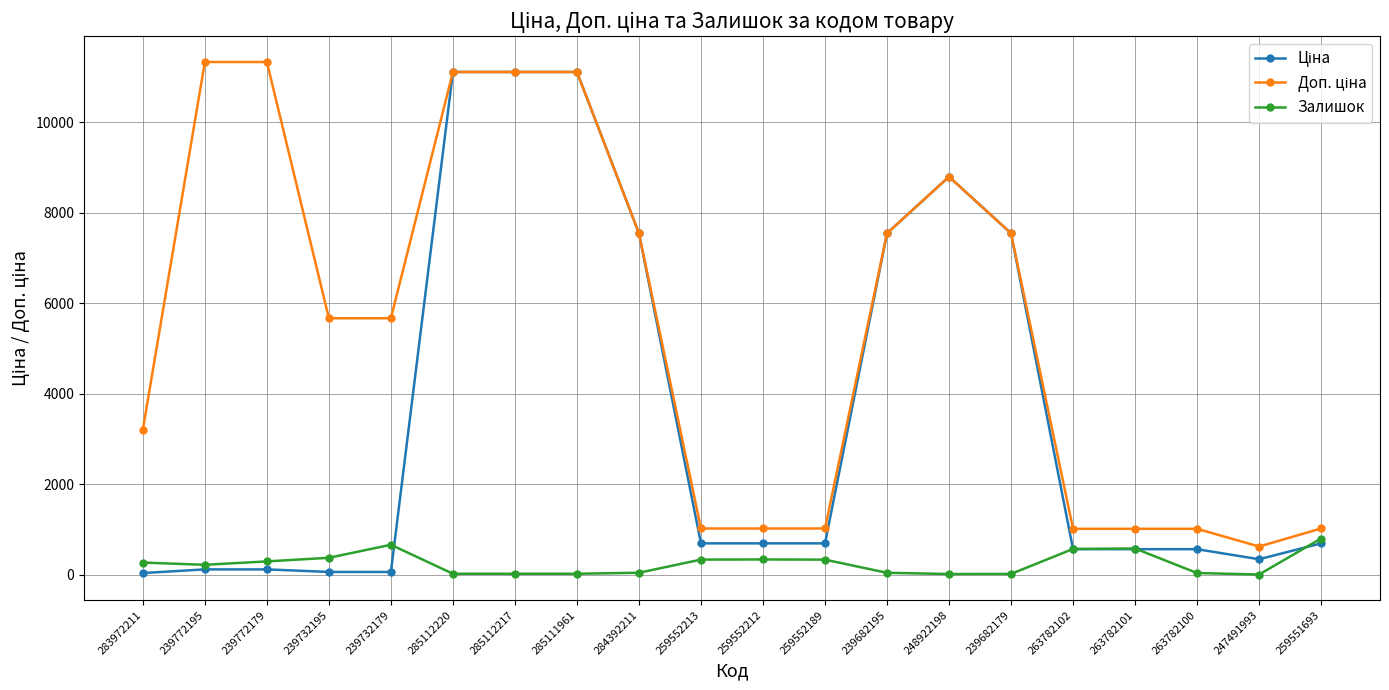

At how many categories does at least one series exceed 10986?

5